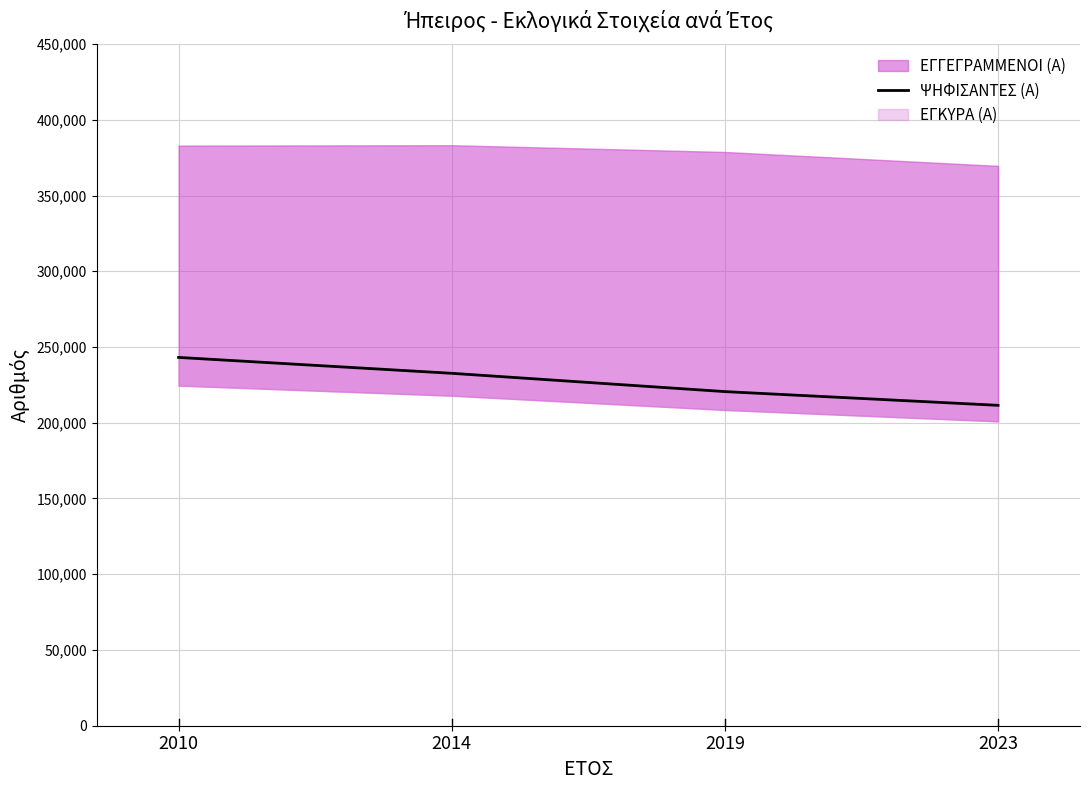

The chart shows a value of 99629 at 2019. True or false?

False